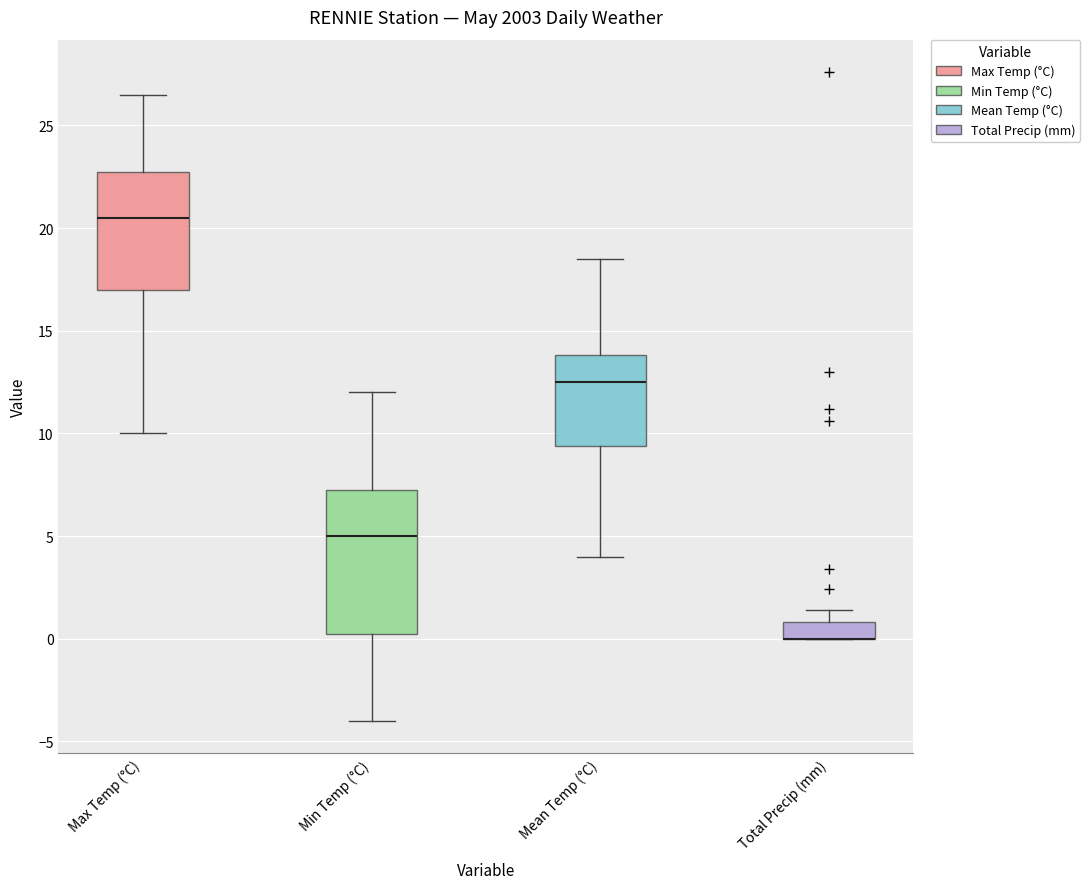

Where is the upper edge of the box for Max Temp (°C) on the y-axis? The values are not printed on the chart, so give them approximately, as read against the axis.

23.0